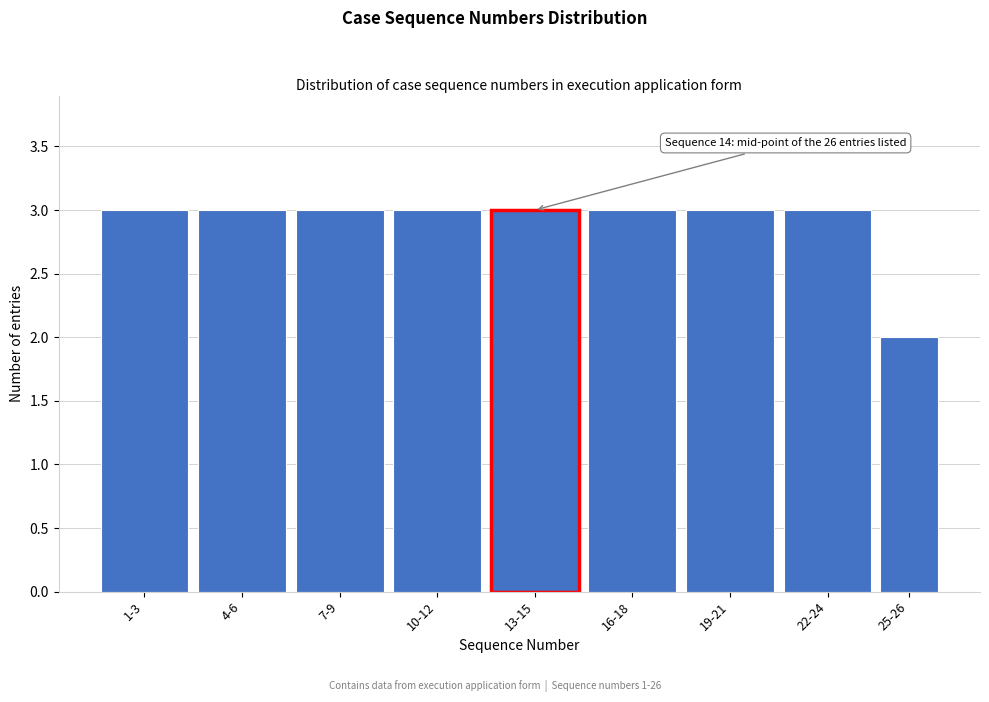

Reading right to left, transcribe all the data shown in this chart.

25-26=2	22-24=3	19-21=3	16-18=3	13-15=3	10-12=3	7-9=3	4-6=3	1-3=3